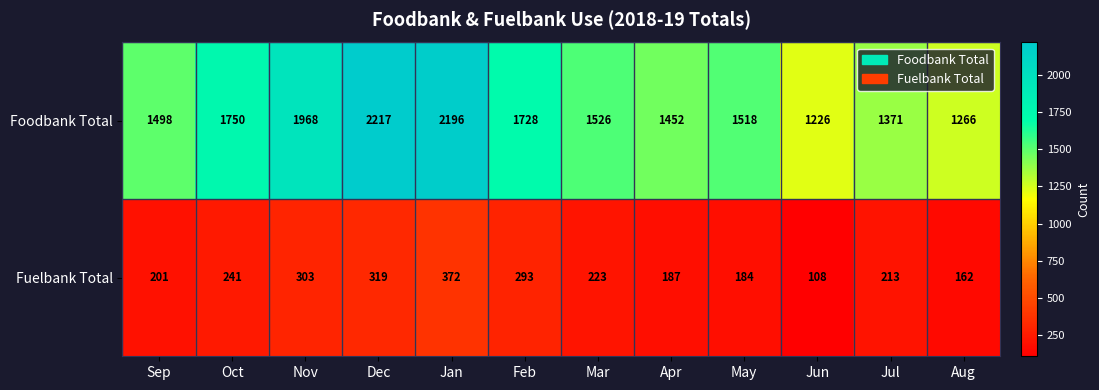

What is the difference between the Foodbank Total values at Dec and Apr?

765